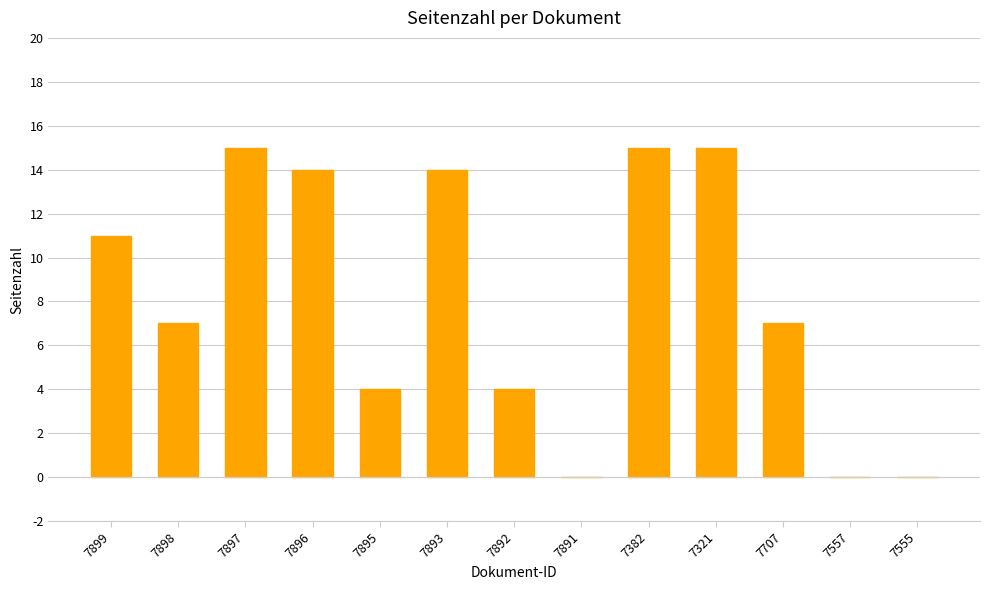

What is the average value?

8